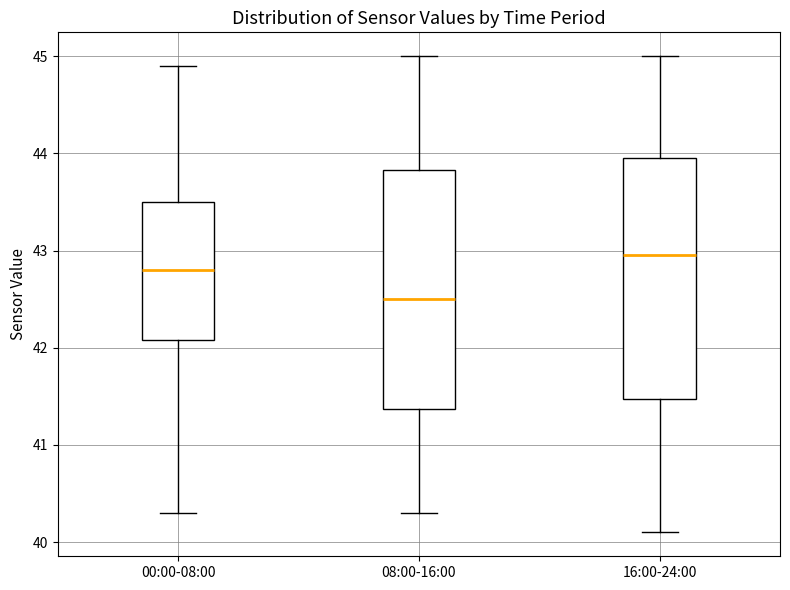

Reading left to right, transcribe this box plot: for each box, give where its median line is, the range the box spans, and where its two whiskers end, as read against the y-axis. The values are not printed on the chart, so give them approximately, as read against the axis.

00:00-08:00: median 42.8, box 42.1 to 43.5, whiskers 40.3 to 44.9
08:00-16:00: median 42.5, box 41.4 to 43.8, whiskers 40.3 to 45.0
16:00-24:00: median 43.0, box 41.5 to 44.0, whiskers 40.1 to 45.0